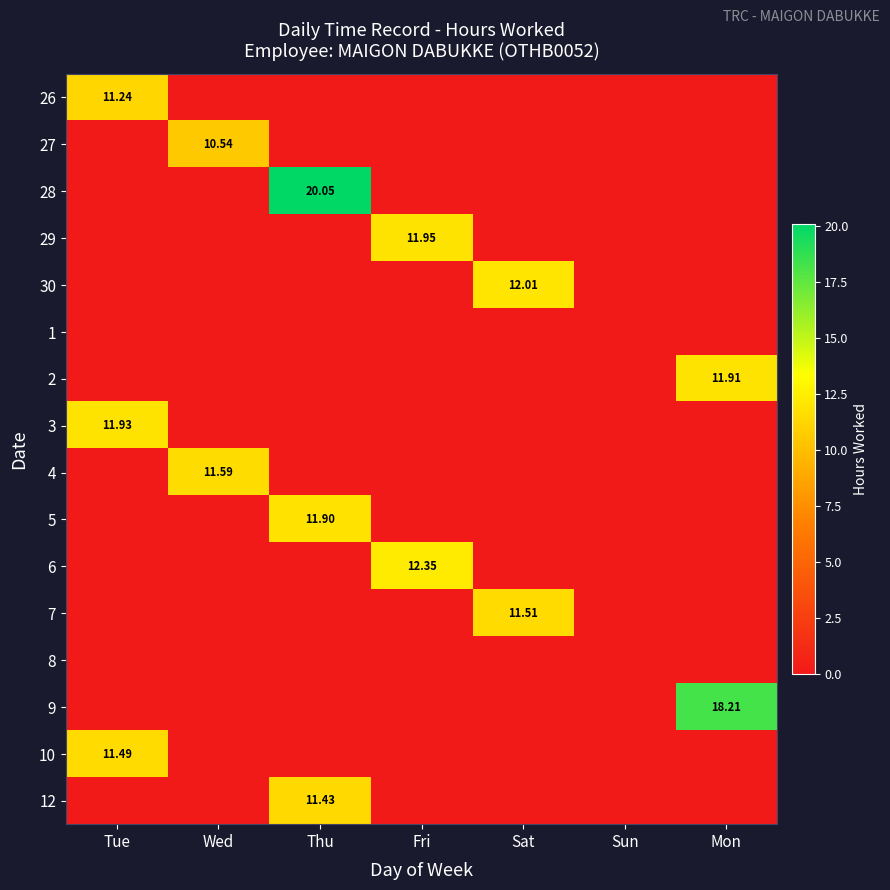

What is the spread (max minus min) of values at Mon?

18.2